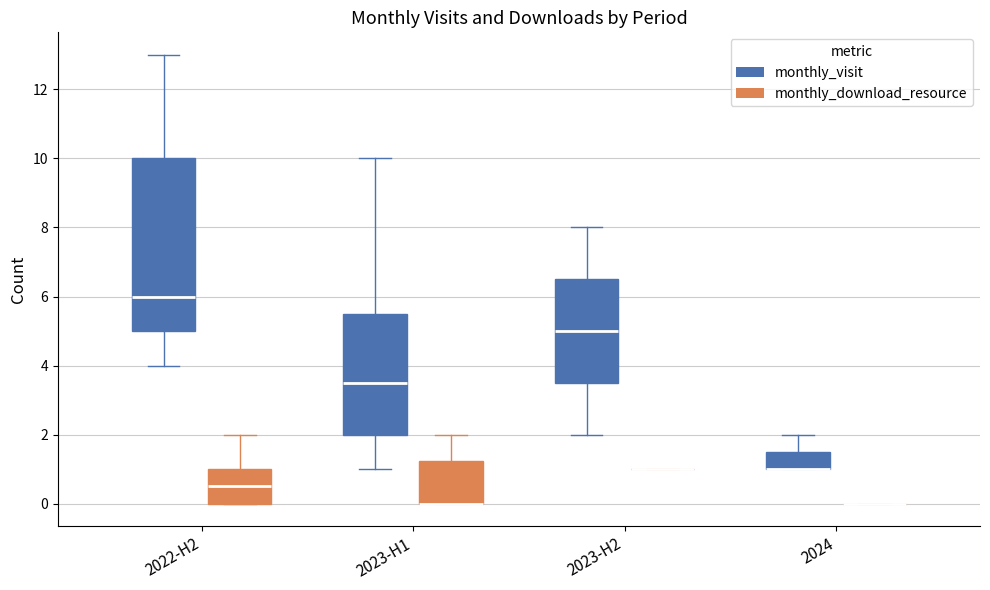

Reading left to right, read every box against the y-axis: the position of its median line, the range the box covers, and the ends of its whiskers. The values are not printed on the chart, so give them approximately, as read against the axis.

2022-H2 (monthly_visit): median 6.0, box 5.0 to 10.0, whiskers 4.0 to 13.0
2022-H2 (monthly_download_resource): median 0.6, box 0.0 to 1.0, whiskers 0.0 to 2.0
2023-H1 (monthly_visit): median 3.6, box 2.0 to 5.6, whiskers 1.0 to 10.0
2023-H1 (monthly_download_resource): median 0.0 (drawn on the box's lower edge), box 0.0 to 1.2, whiskers 0.0 to 2.0
2023-H2 (monthly_visit): median 5.0, box 3.6 to 6.6, whiskers 2.0 to 8.0
2023-H2 (monthly_download_resource): box collapsed to a line at 1.0, whiskers 1.0 to 1.0
2024 (monthly_visit): median 1.0 (drawn on the box's lower edge), box 1.0 to 1.6, whiskers 1.0 to 2.0
2024 (monthly_download_resource): box collapsed to a line at 0.0, whiskers 0.0 to 0.0